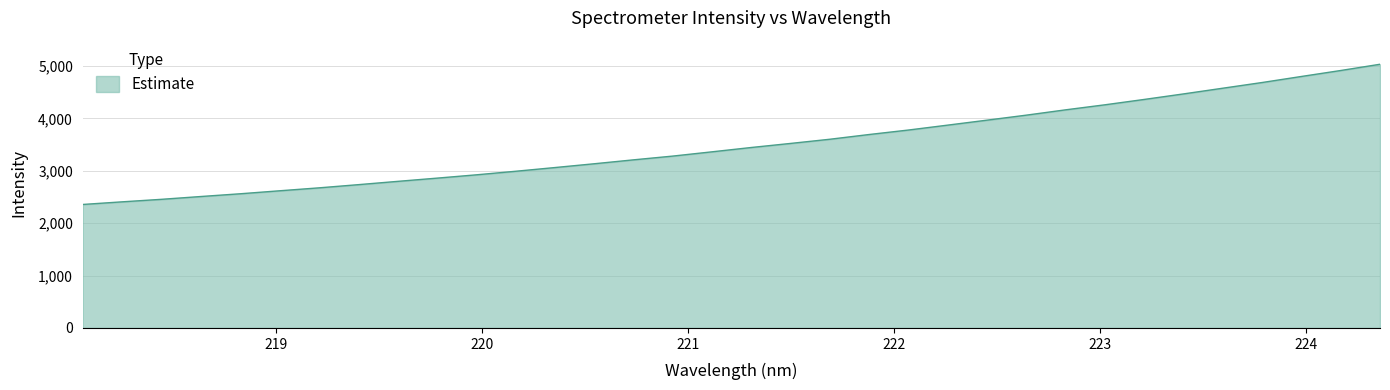

What is the difference between the maximum and minimum values?

2676.0